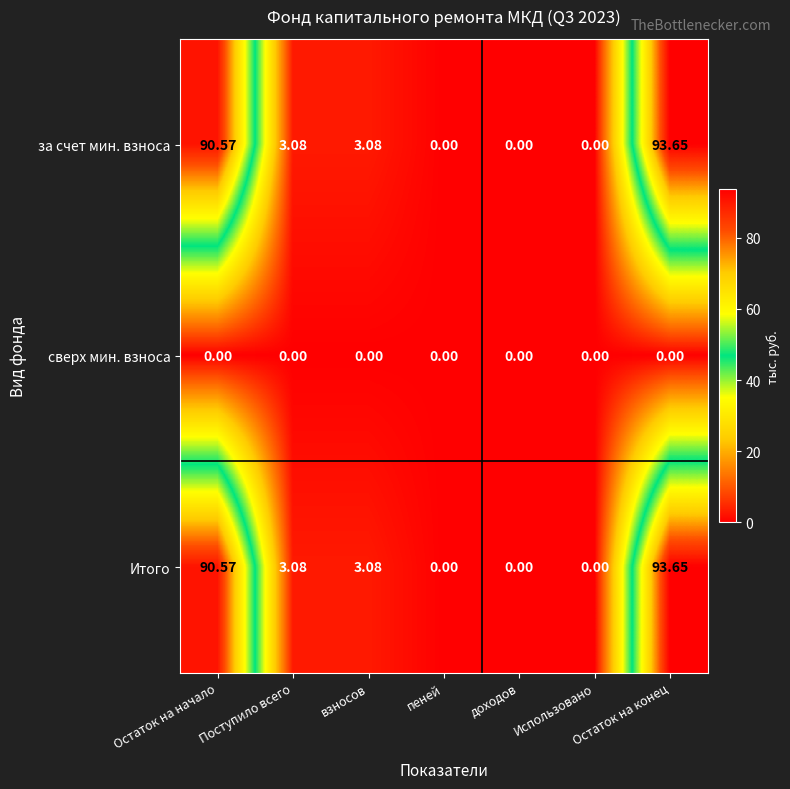

At which label does за счет мин. взноса first exceed 3?

Остаток на начало